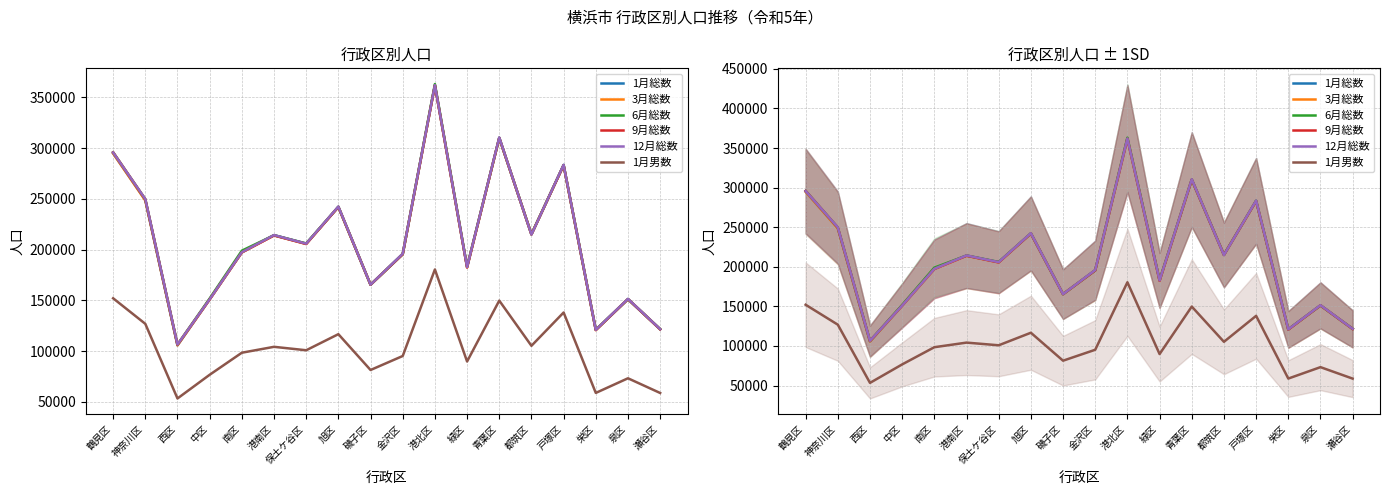

What is the spread (max minus min) of values at 戸塚区?

145487